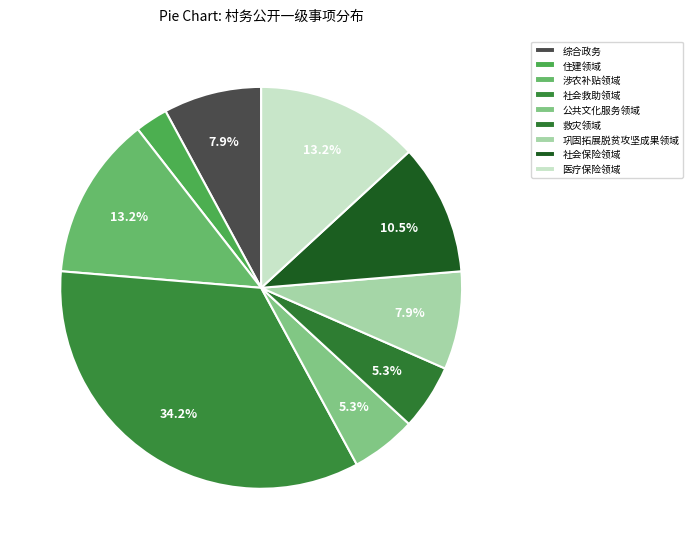

Count the number of slices in the pie.

9